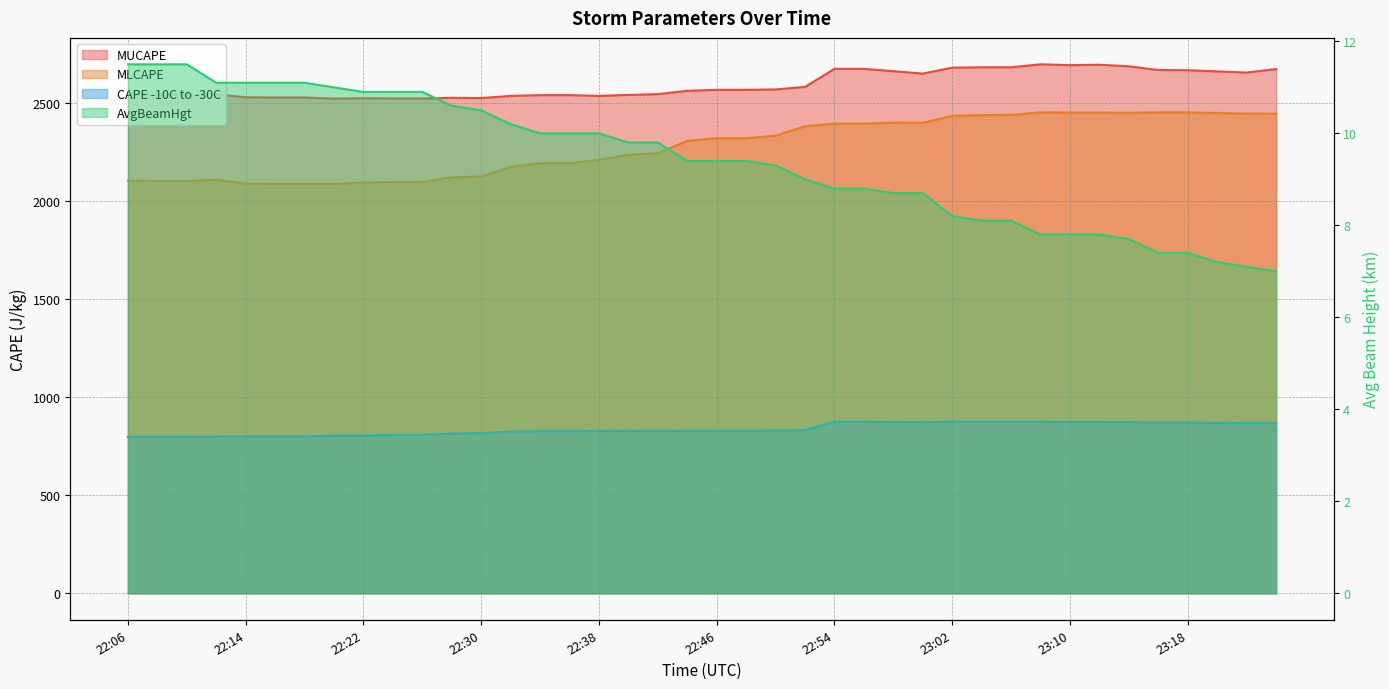

How many lines are shown in the chart?

4